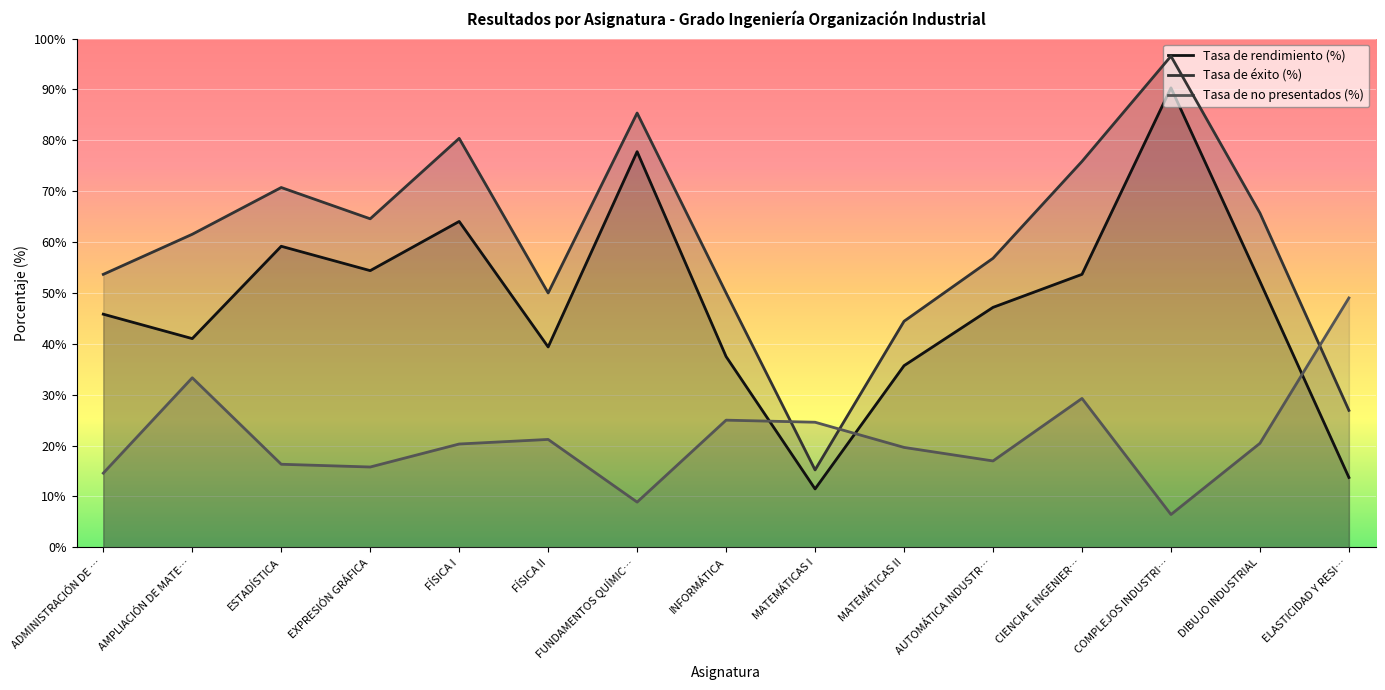

At which label does Tasa de éxito (%) reach its minimum?

MATEMÁTICAS I